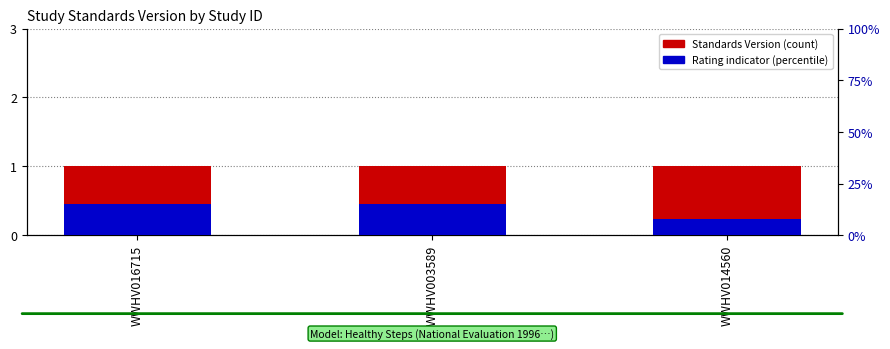

At which category is the sum across all series the highest?

WWHV016715